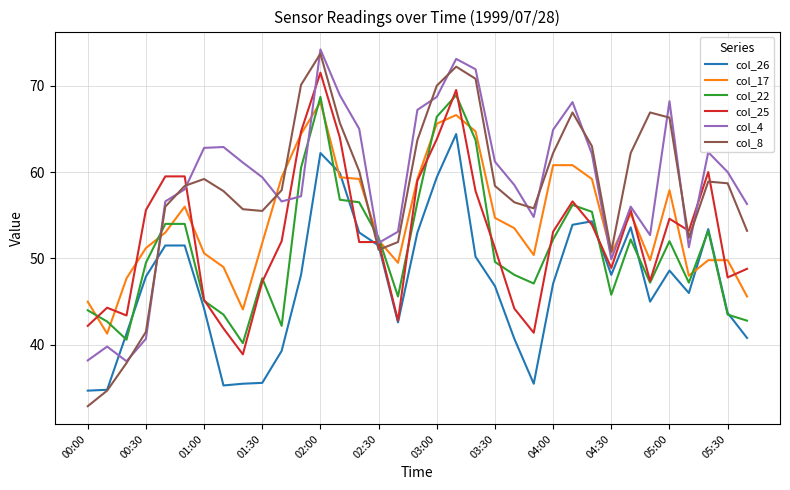

What is the difference between the maximum and minimum values in the col_17 series?

26.8